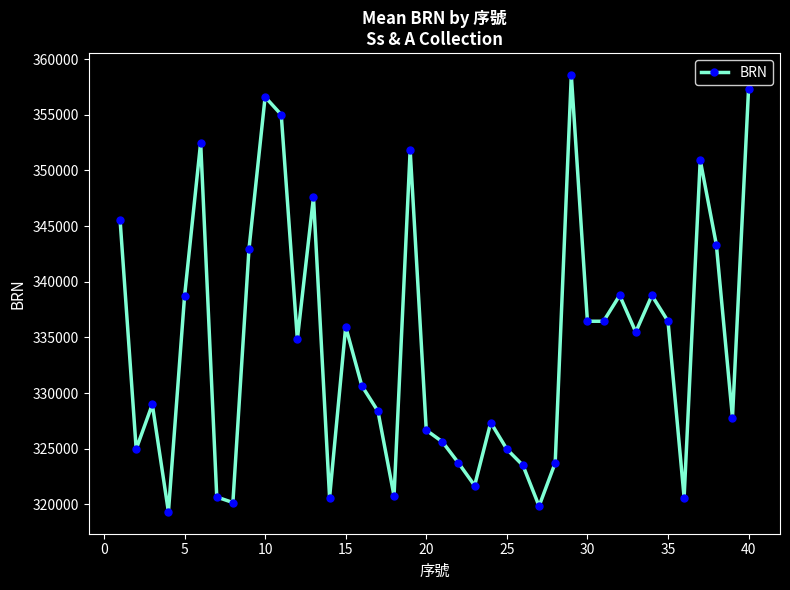

How many points are lower than both their immediate neighbors (excluding endpoints)?

12